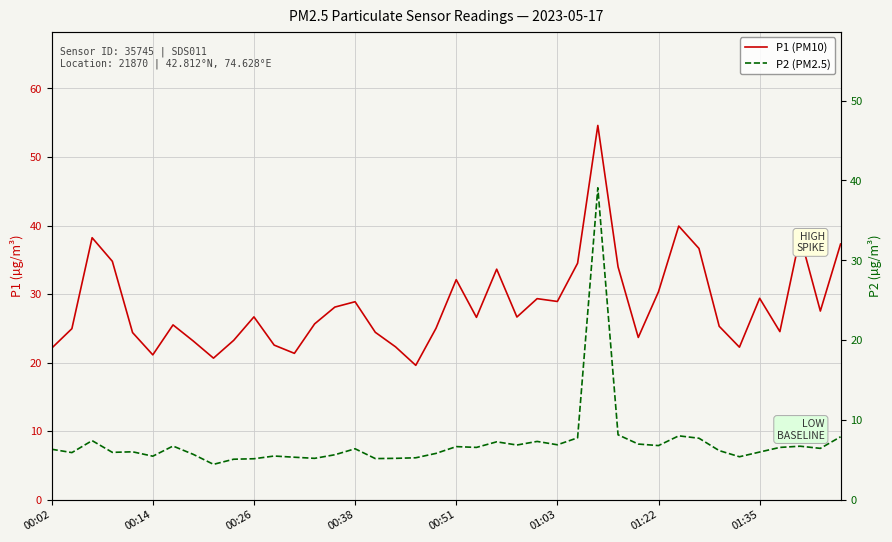

The value of P1 (PM10) at 29 is 23.7. True or false?

True